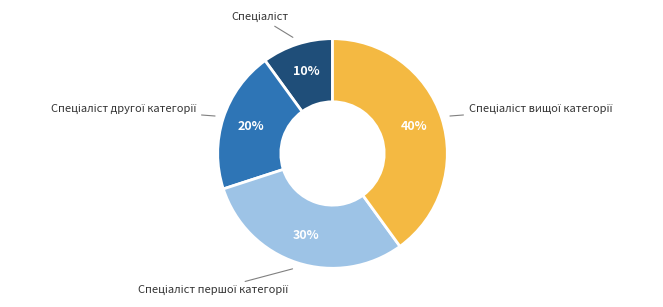

Does any single category account for the majority?

No